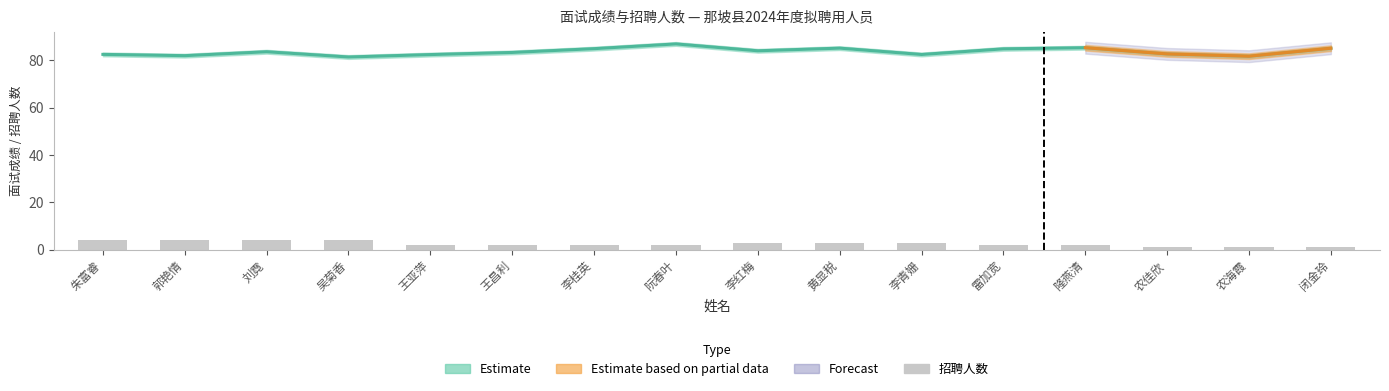

What is the difference between the second highest and second lowest values?

3